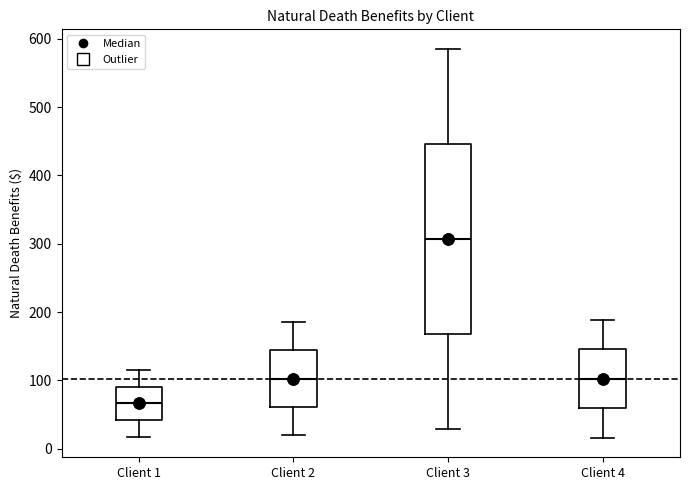

Which box's median line is the highest?

Client 3